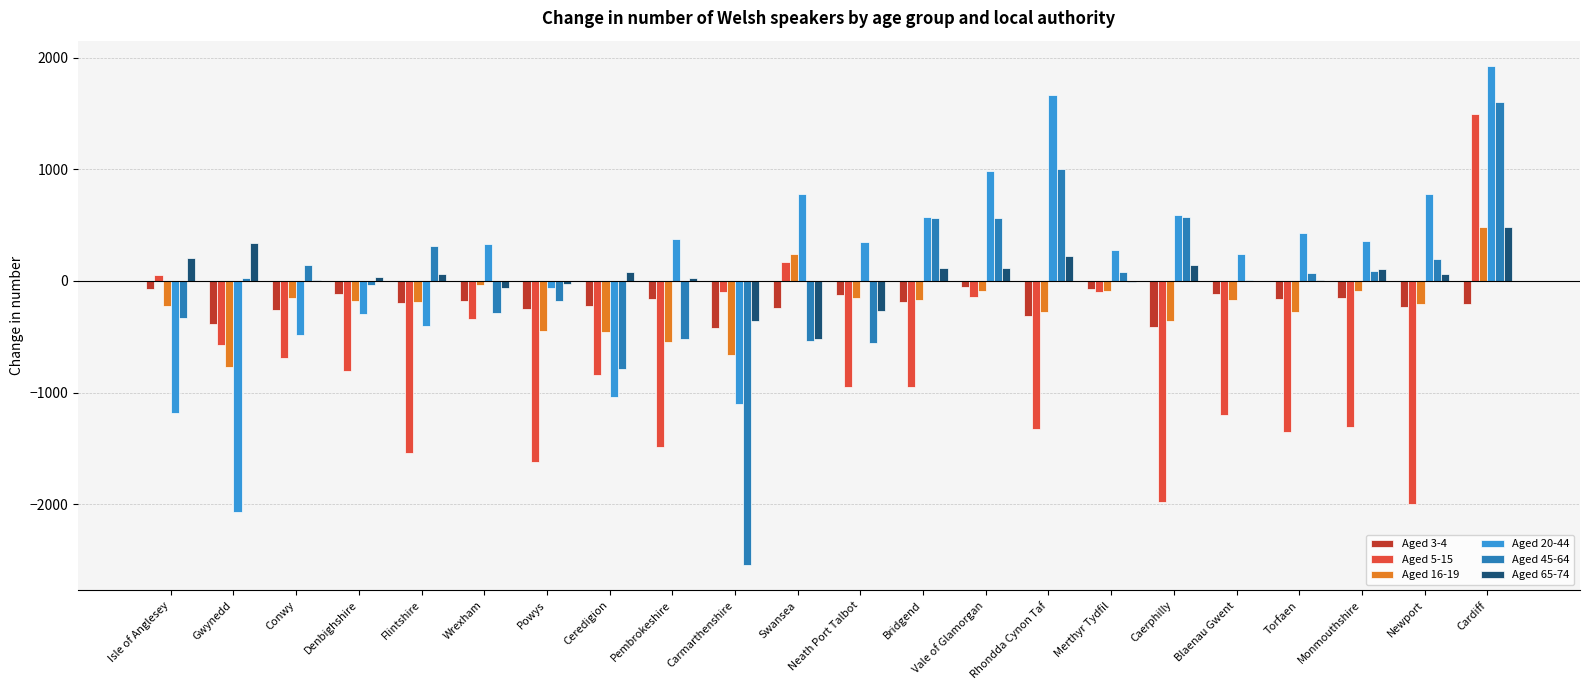

Is the value of Aged 45-64 at Newport greater than the value of Aged 20-44 at Swansea?

No